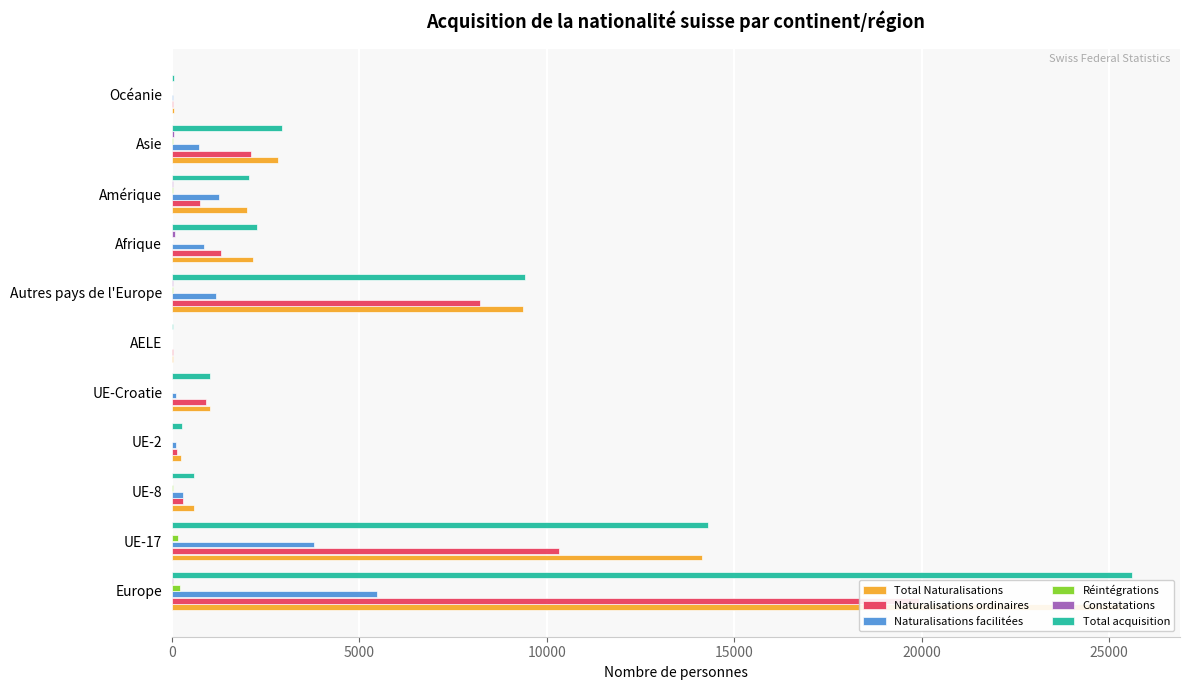

Which series has the largest total across all categories?

Total acquisition